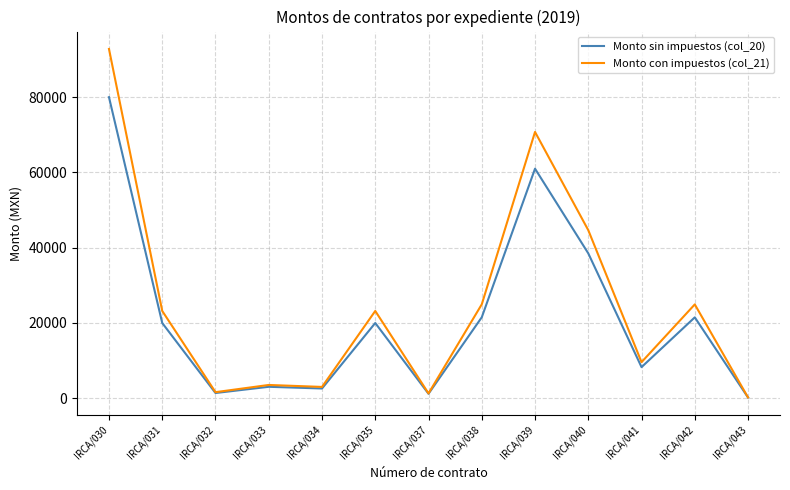

At which label does Monto con impuestos (col_21) first exceed 23200?

IRCA/030